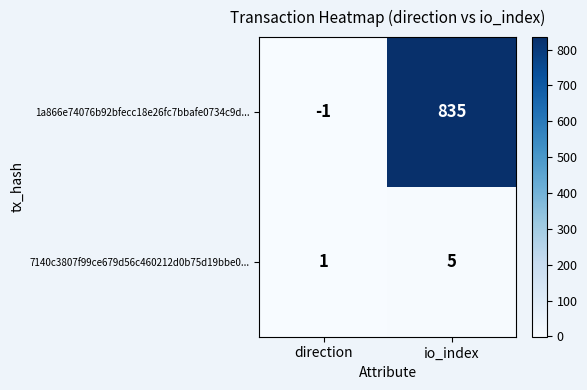

How many data points does each series have?

2